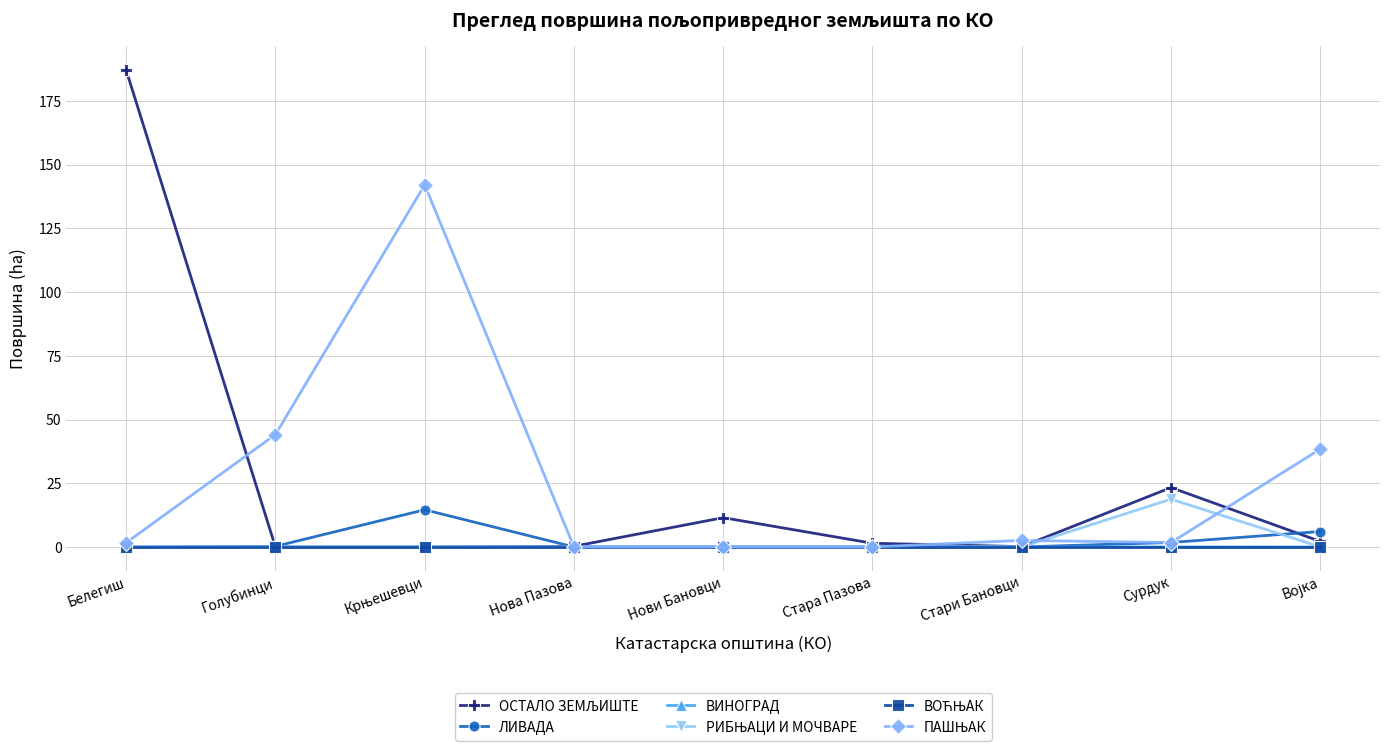

What is the label of the 3rd point from the right?

Стари Бановци